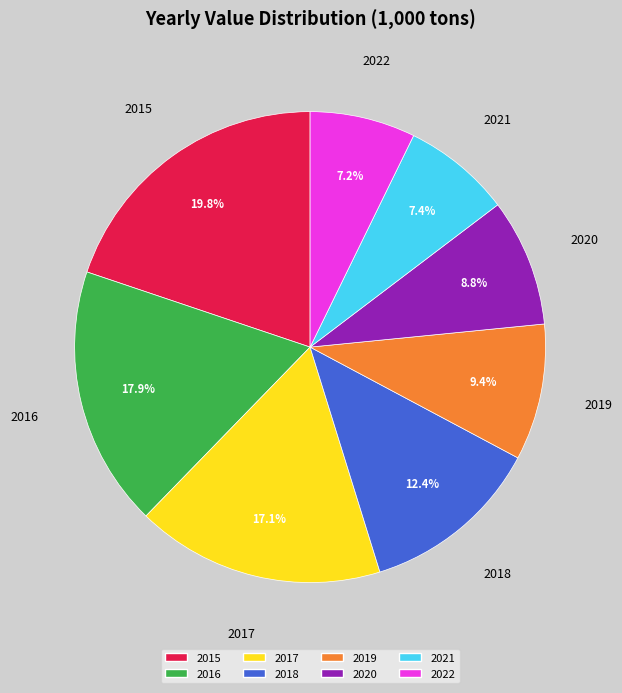

Is it true that 2019 is 15% of the pie?

False